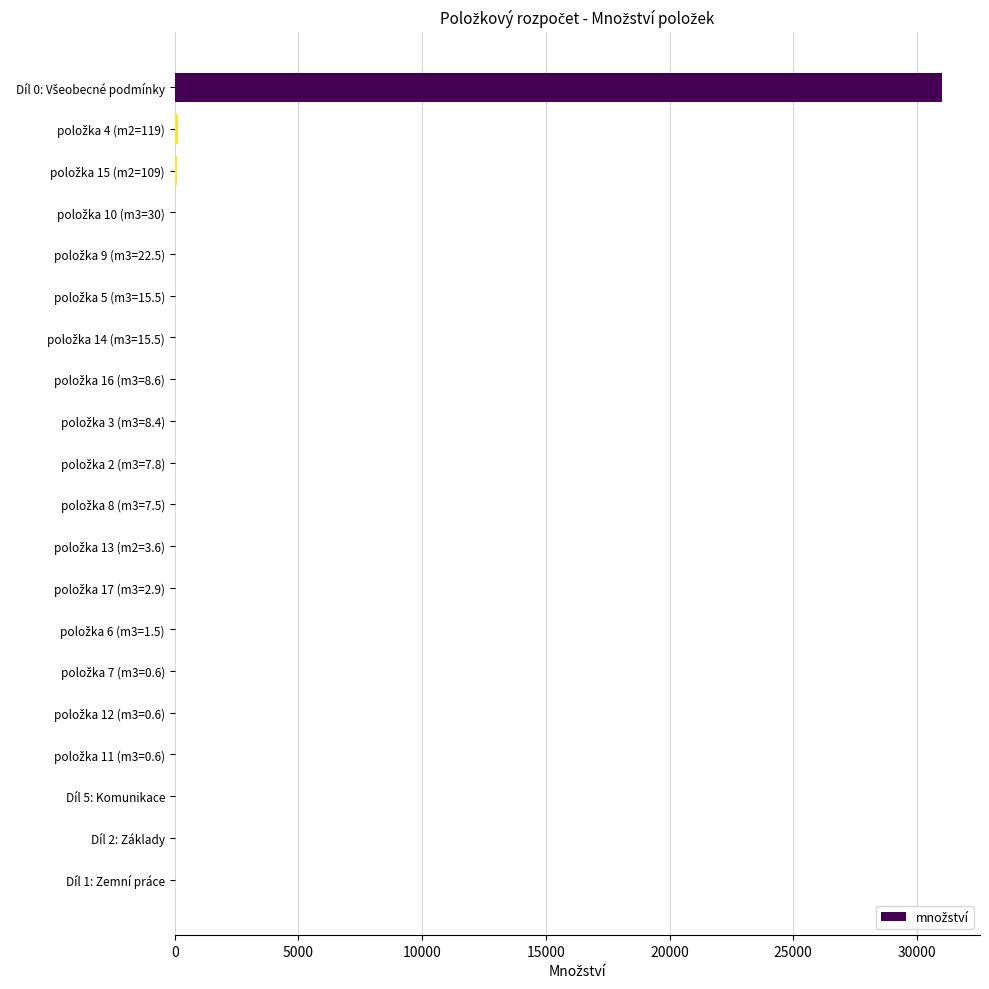

What is the greatest value displayed?

31000.0